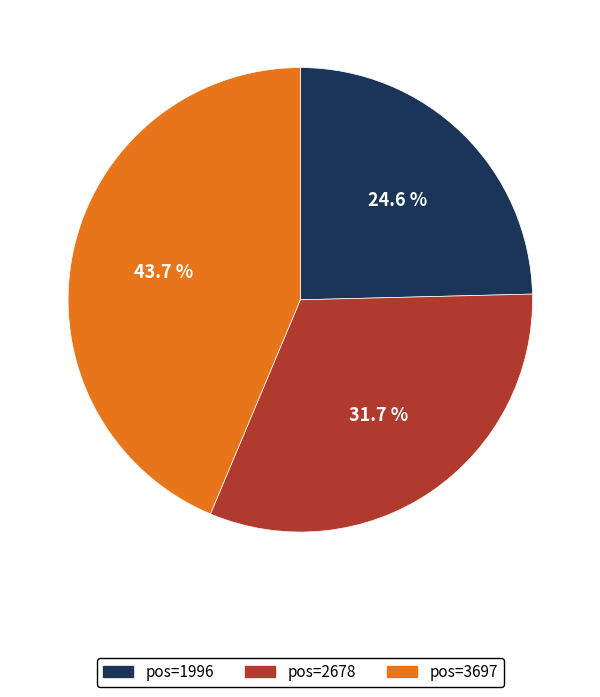

Is there a majority slice in this chart?

No